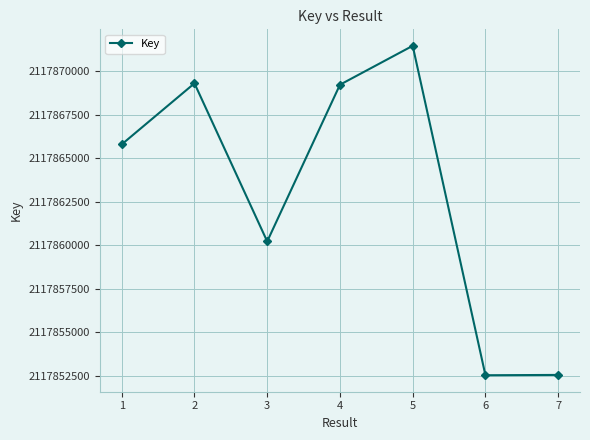

What is the approximate value at 6, to the nearest 10?

2117852520